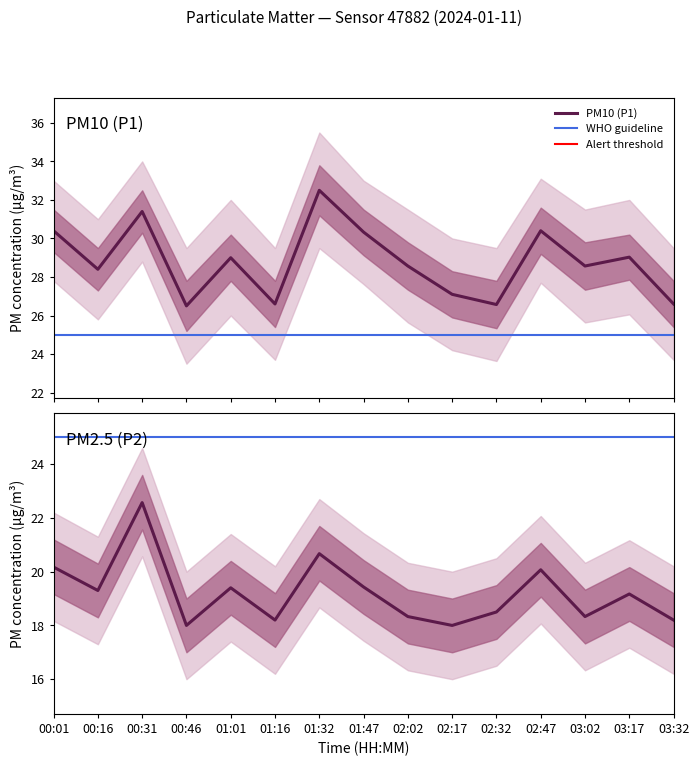

How many interior local valleys does the P1 series have?

5